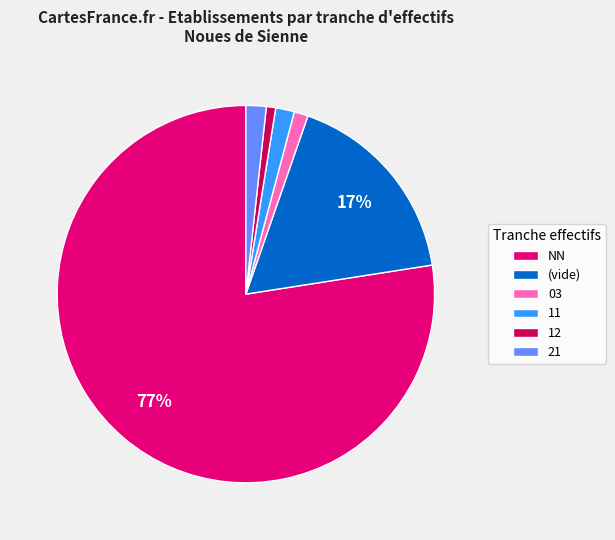

Is the sum of (vide) and 11 greater than half?

No